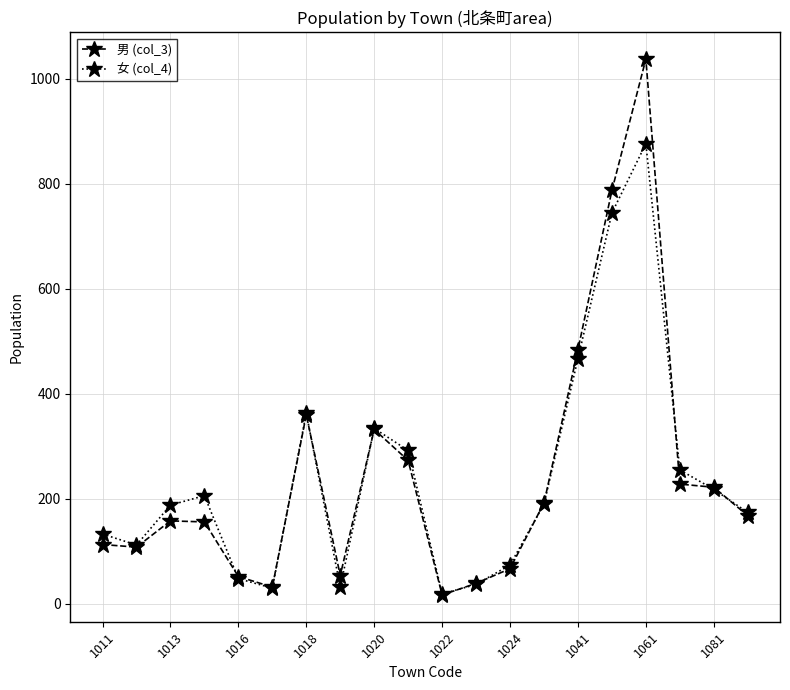

List the series in order of their peak value, lowest first.

女 (col_4), 男 (col_3)